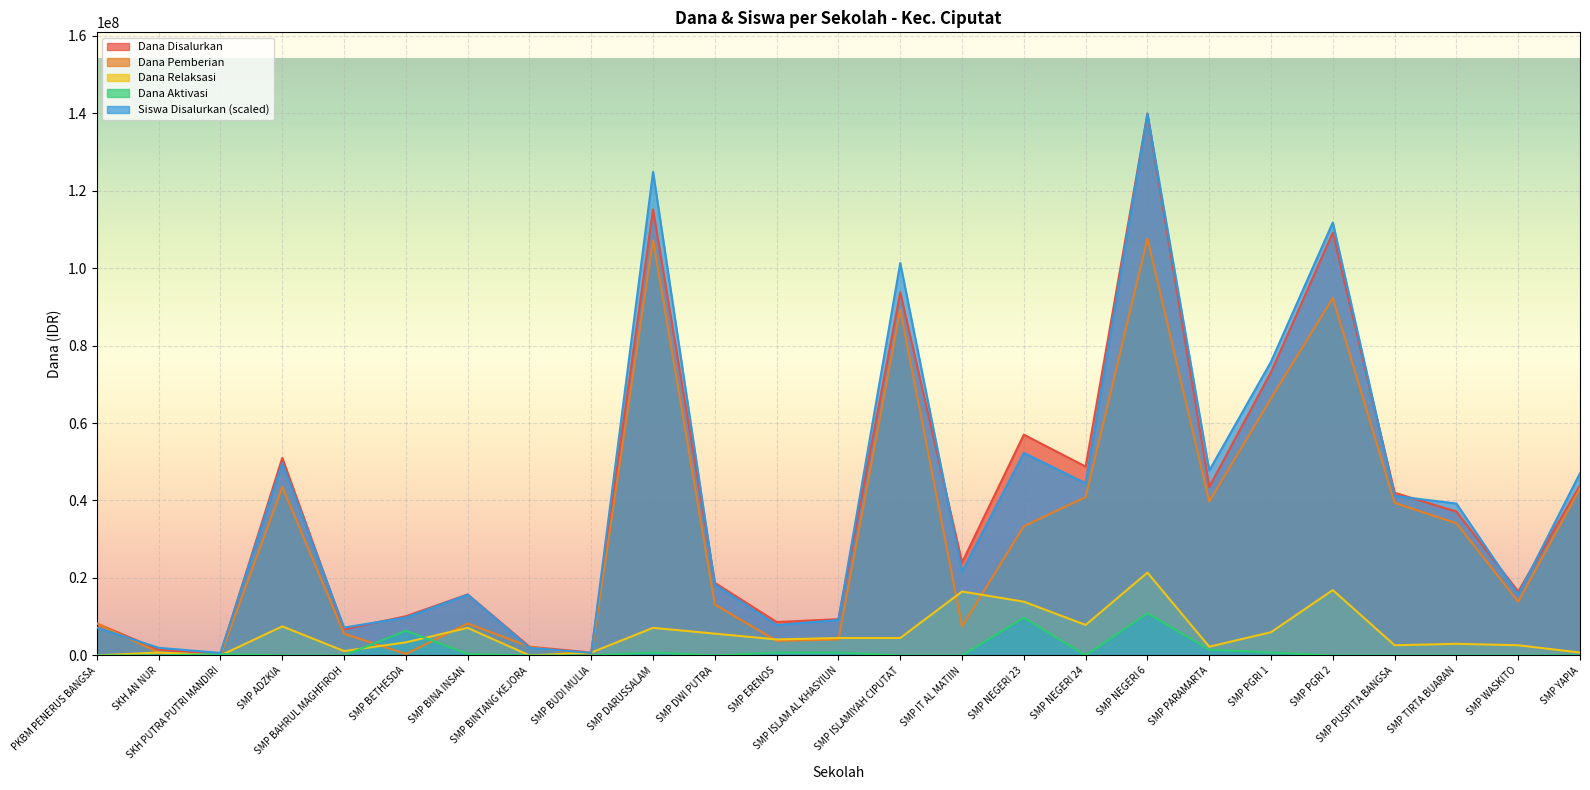

The value of Siswa Disalurkan at SMP ISLAMIYAH CIPUTAT is 101311331.8. True or false?

True